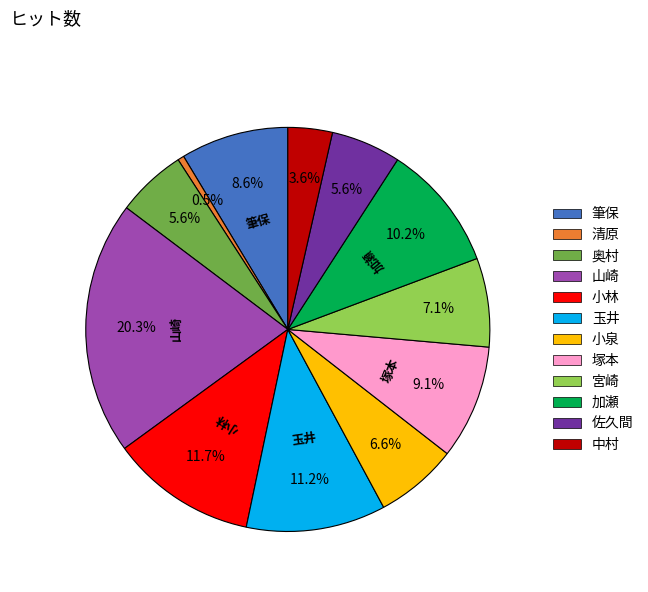

To the nearest percent, what is the average slice percentage?

8%